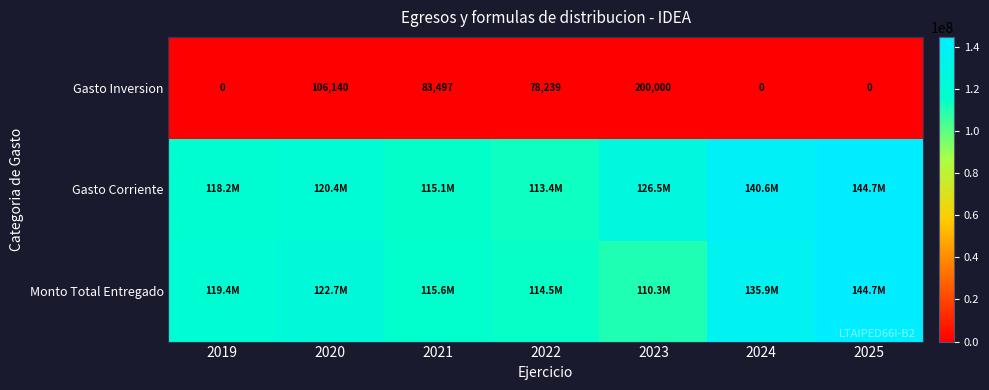

The value of Monto Total Entregado at 2025 is 144700760.9. True or false?

True